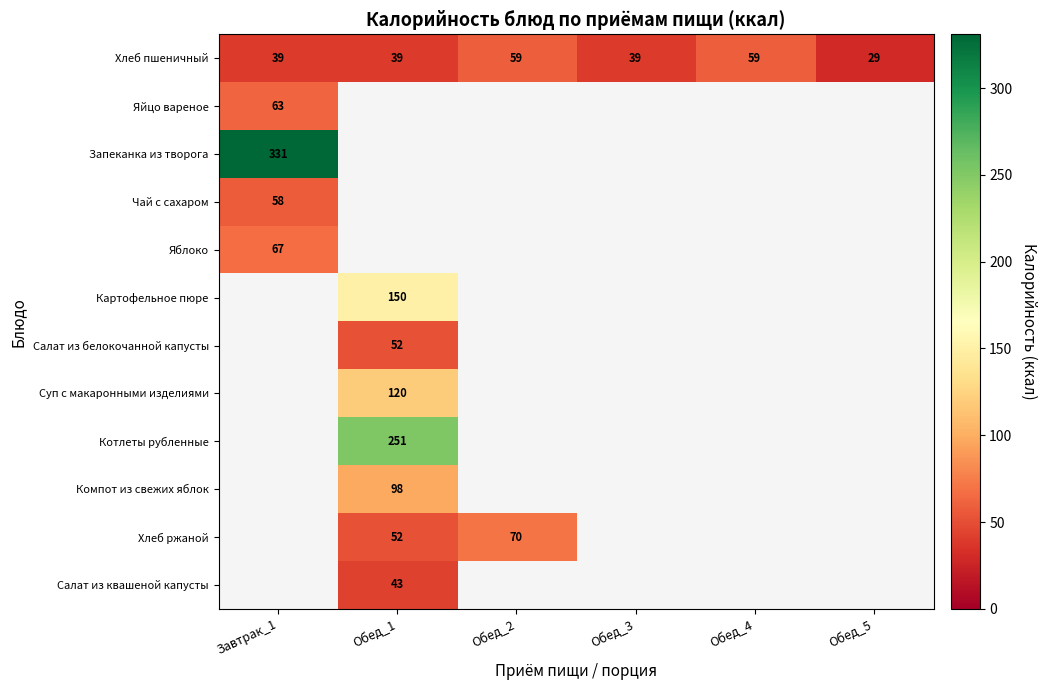

The value of Яблоко at Завтрак_1 is 67. True or false?

True